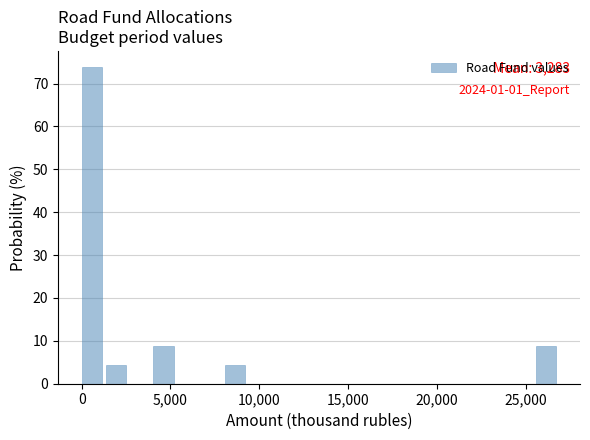

Around what value on the x-axis is the tallest bar? Give the approximate position of its centre, as read against the axis.

500